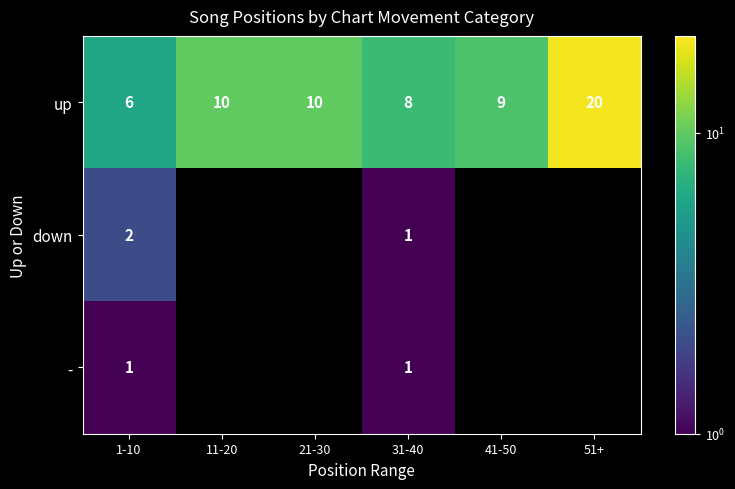

Is the value of up at 21-30 greater than the value of - at 1-10?

Yes